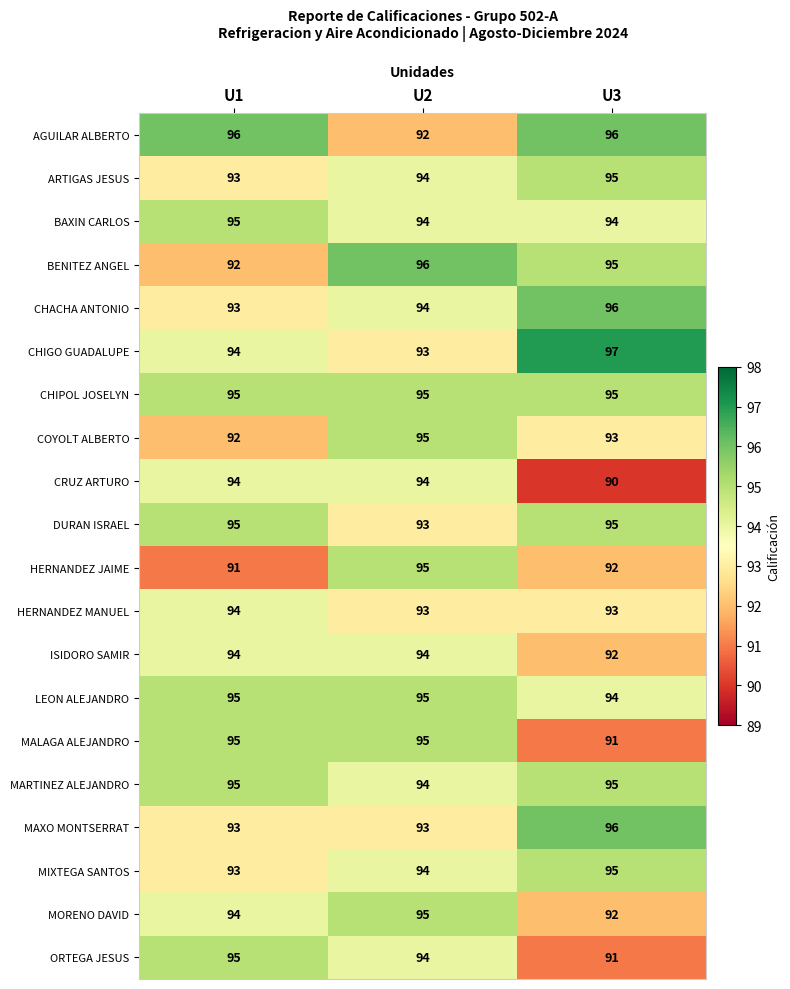

At how many categories does at least one series exceed 93?

3